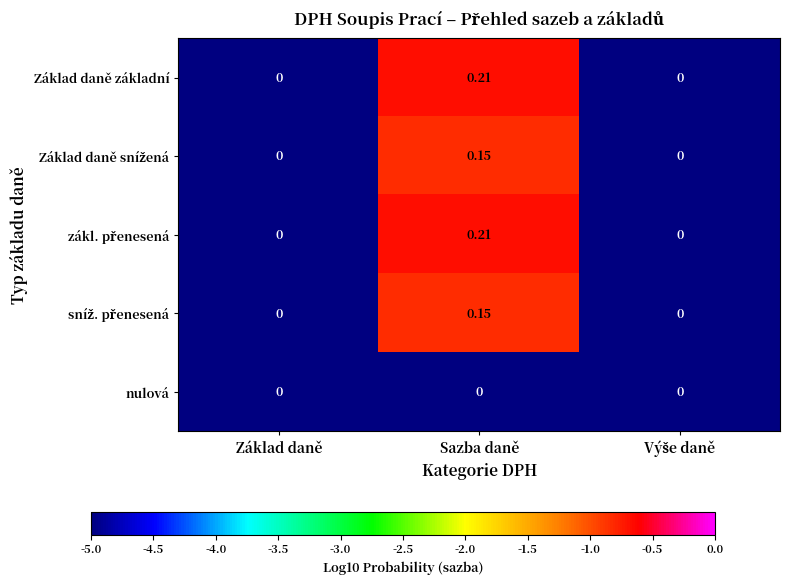

Which category has the highest value across all series?

Sazba daně